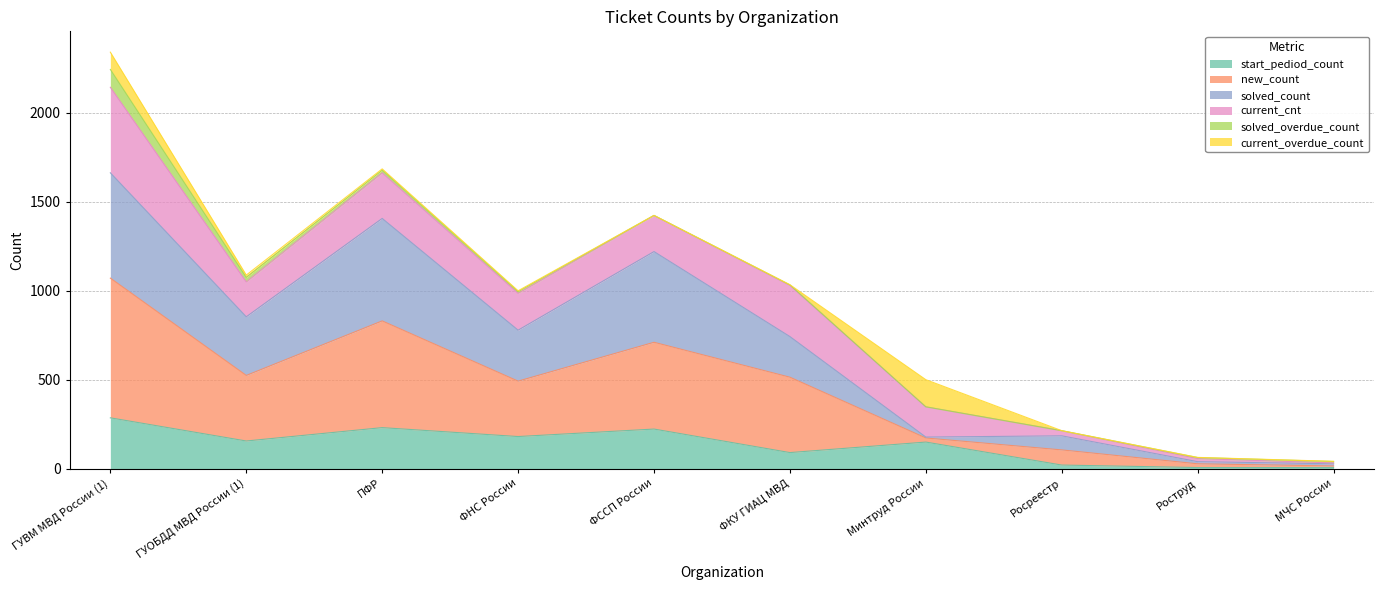

How many lines are shown in the chart?

6